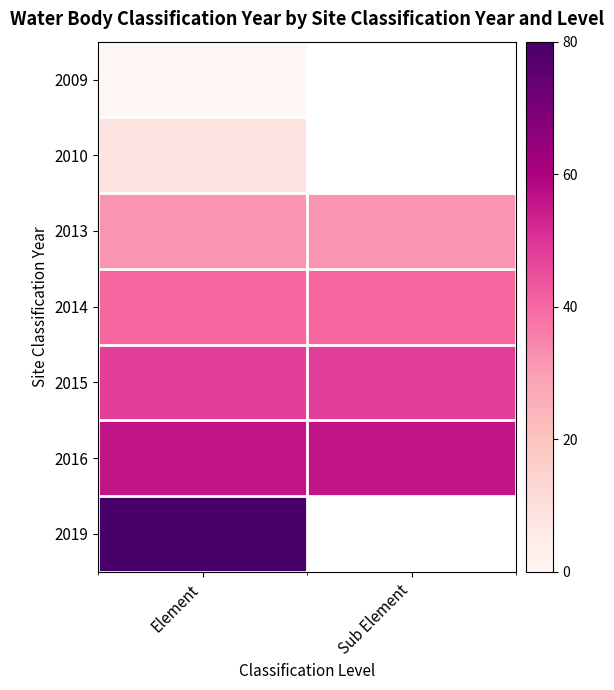

Which series has the largest range (max minus min)?

2009